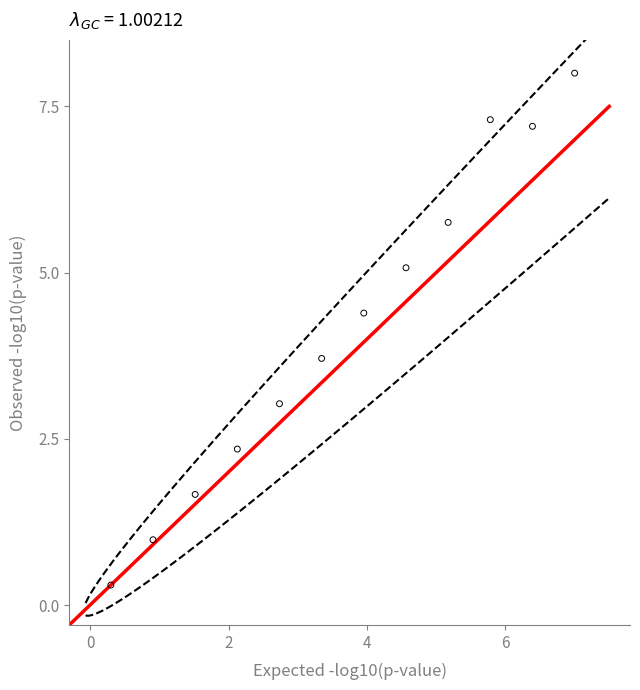

What is the average Y value?

4.1